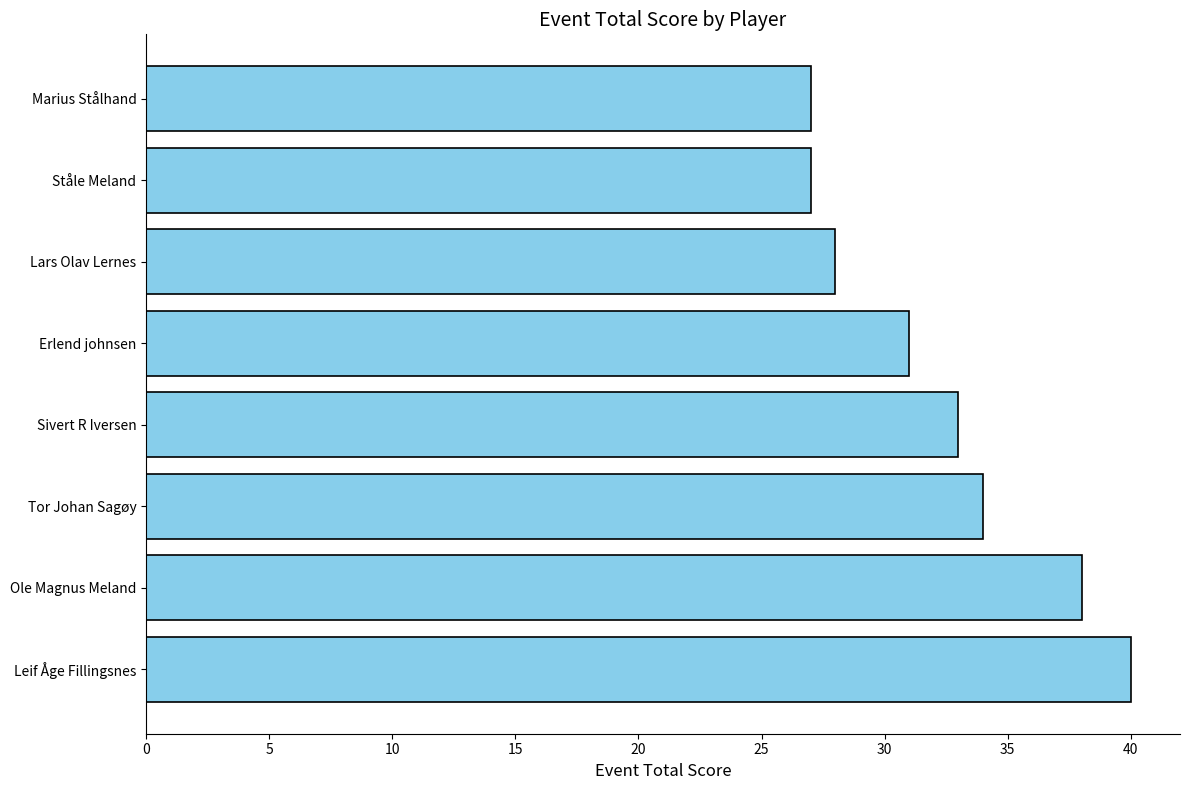

How many series are shown in this chart?

1